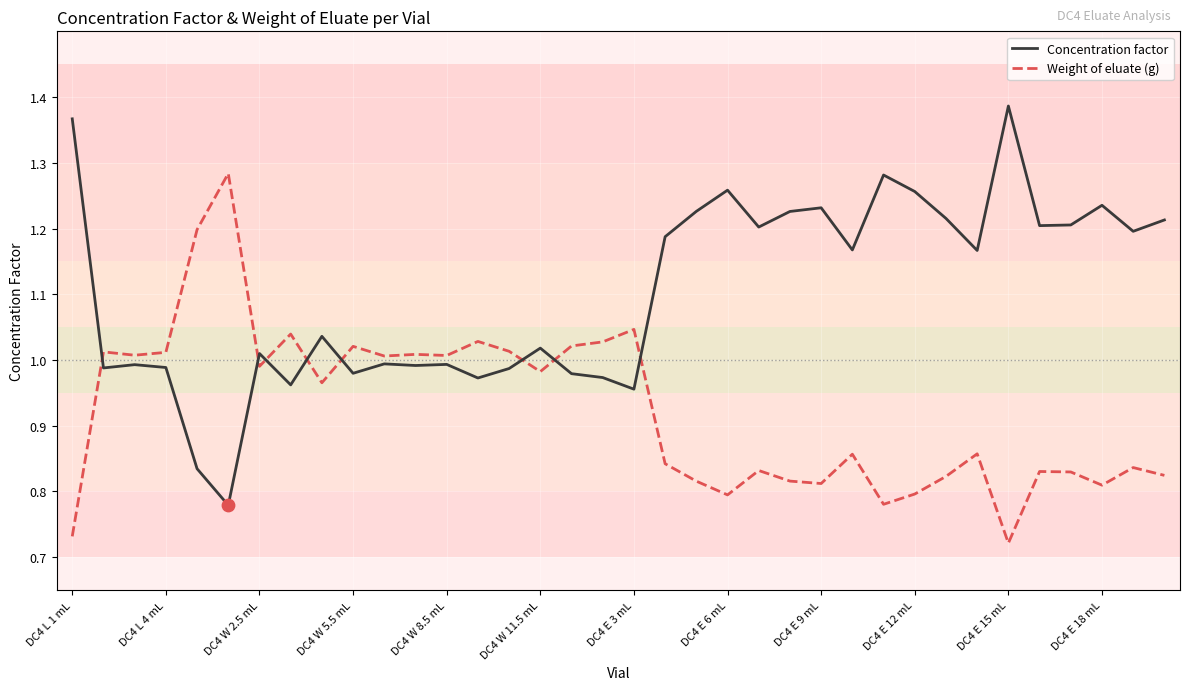

Which series has the largest total across all categories?

Concentration factor